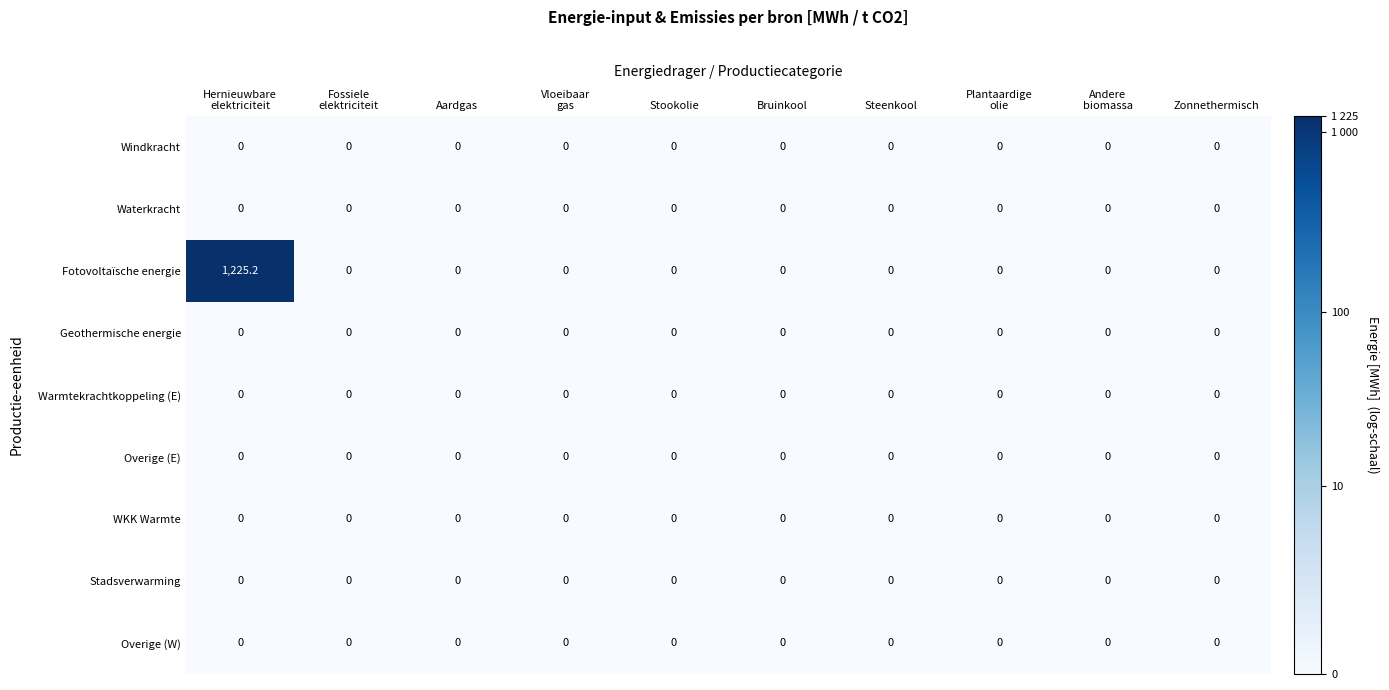

Which series has the largest range (max minus min)?

Fotovoltaïsche energie